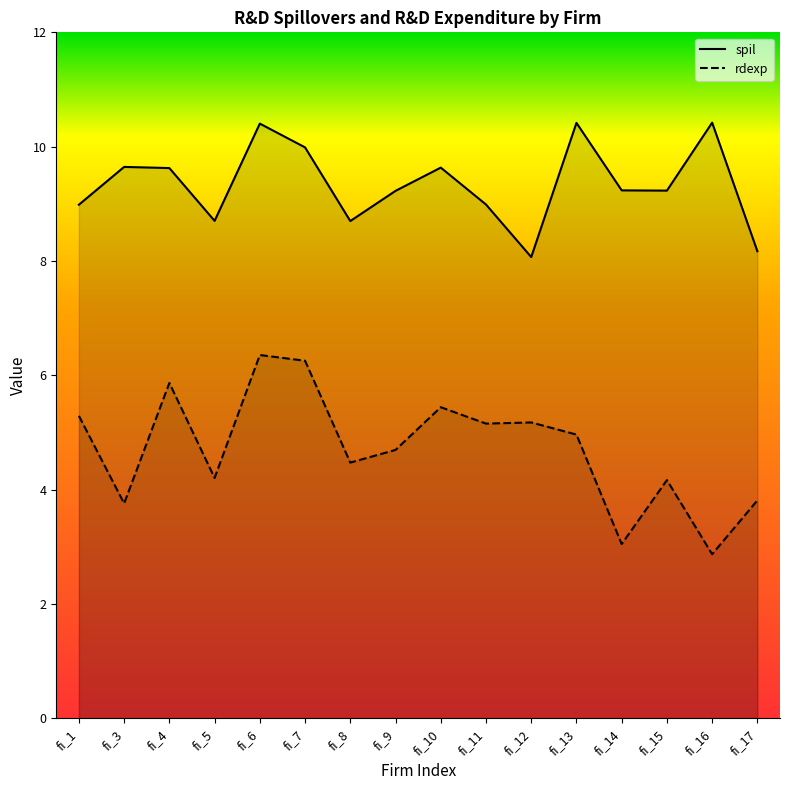

What is the difference between the maximum and minimum values in the spil series?

2.4